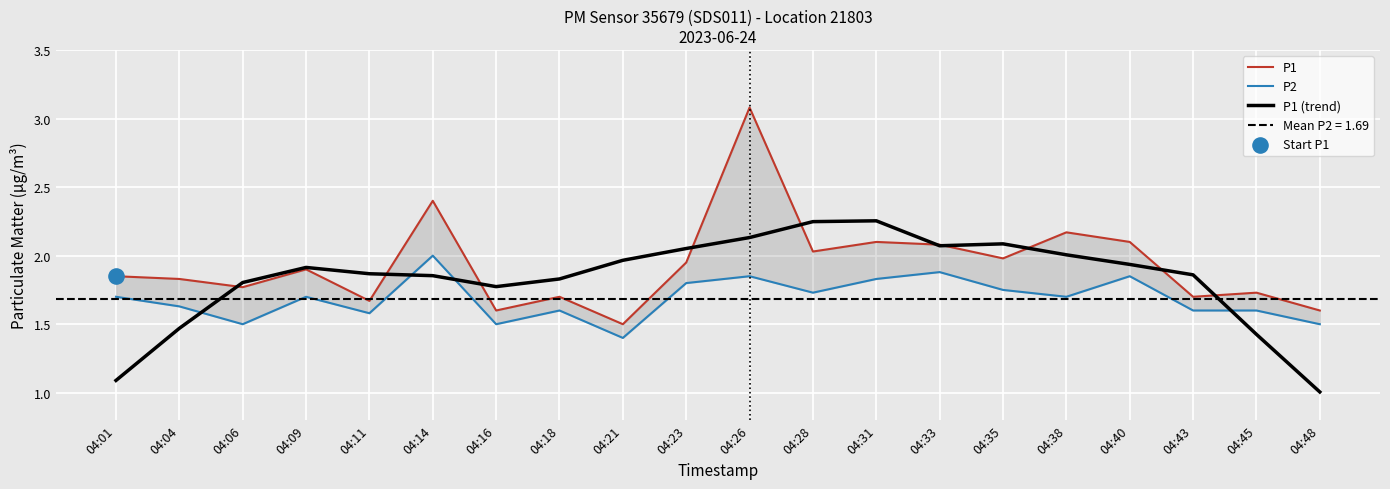

At which category is the sum across all series the highest?

04:26